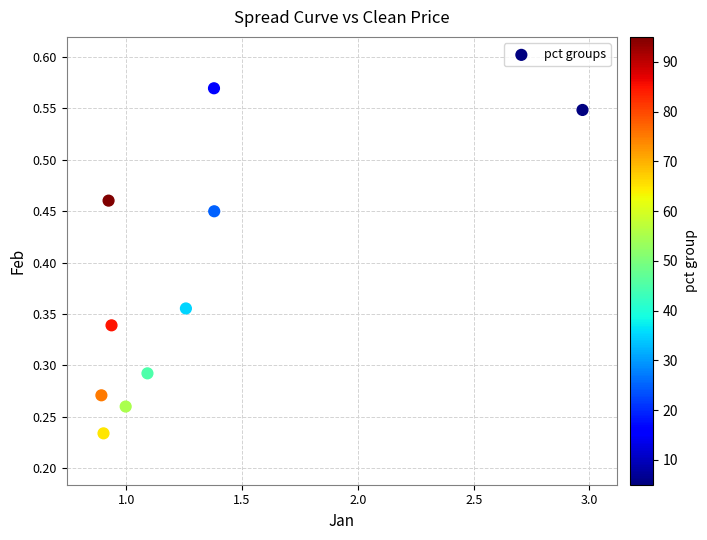

What is the average X value?

1.3